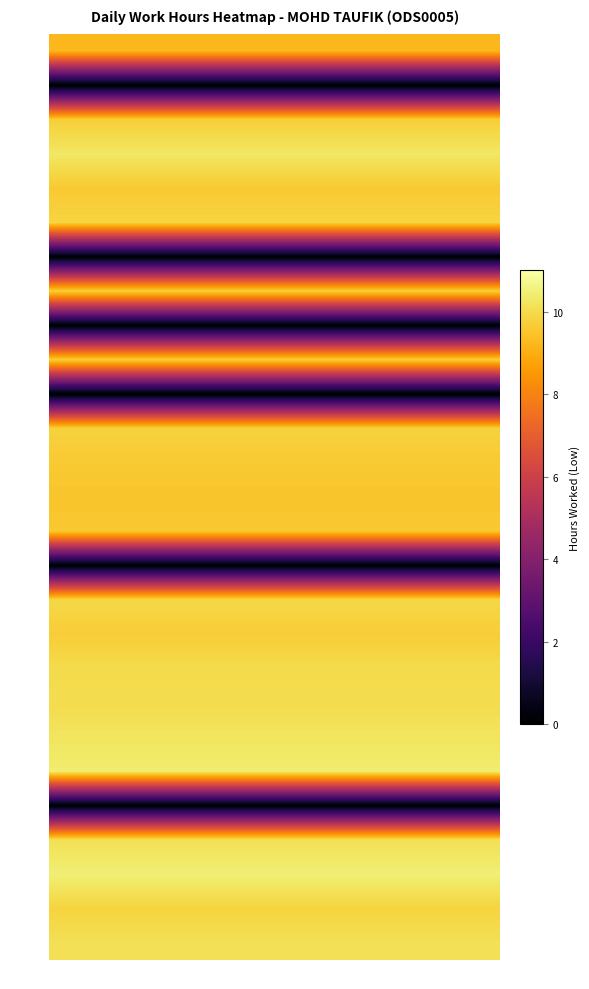

At how many categories does at least one series exceed 2?

1